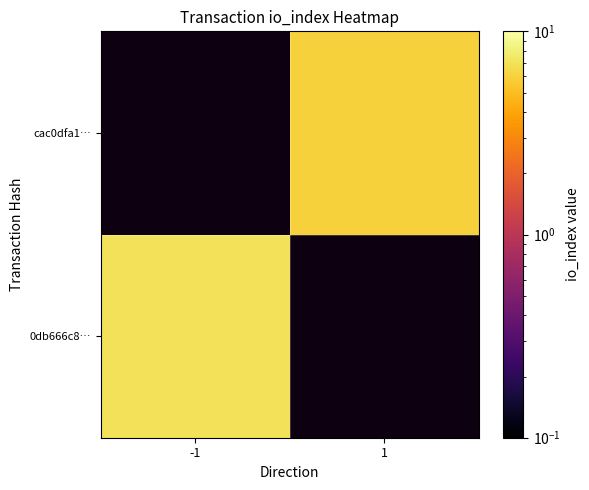

Count the number of data series in this chart.

2